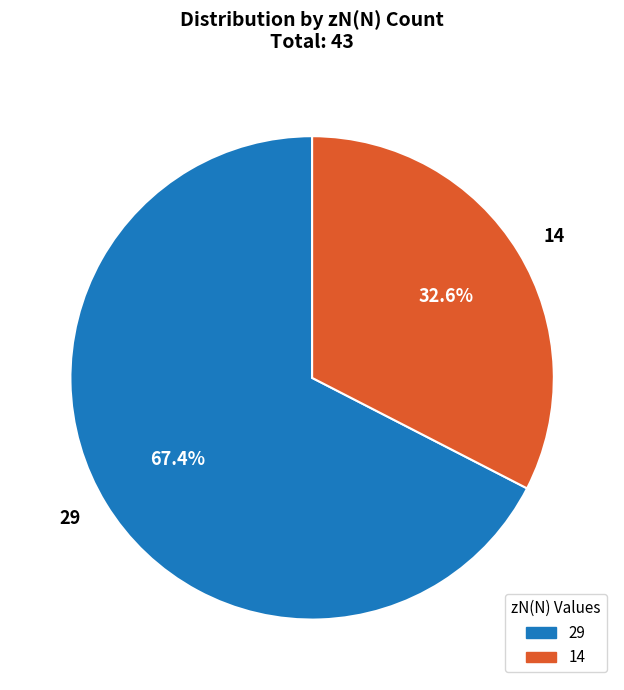

Between 29 and 14, which is larger?

29